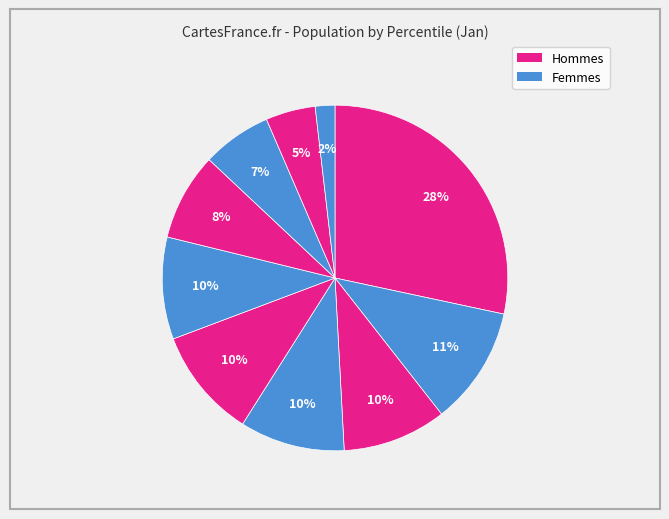

How many segments does this pie chart have?

10